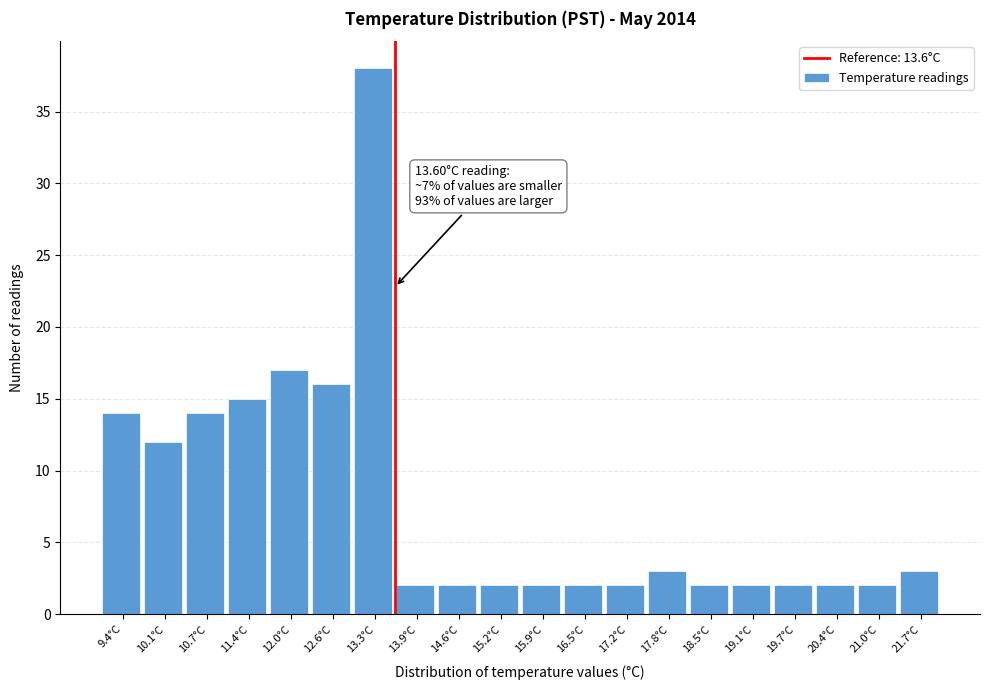

Which range on the x-axis has the tallest bar?

13.0 to 13.6